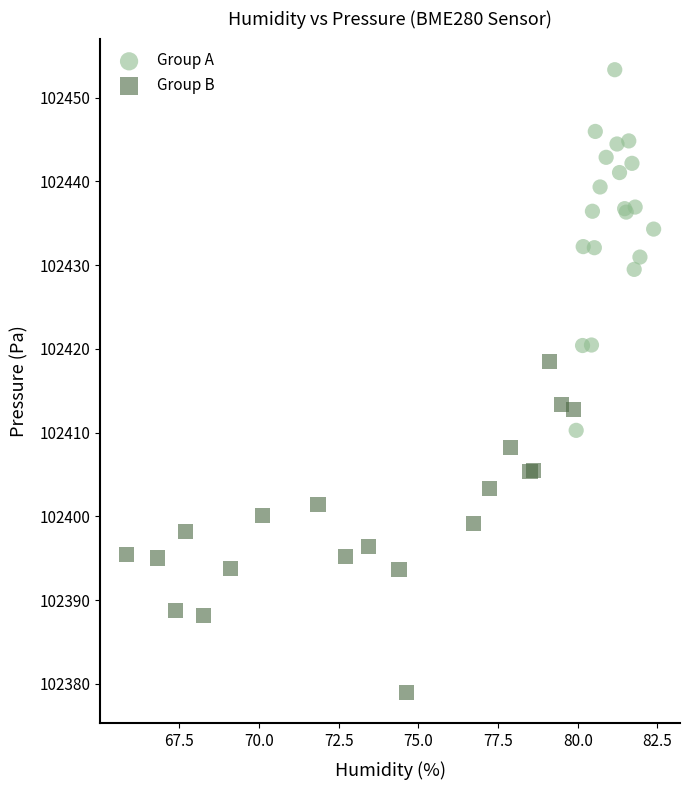

Which series reaches the minimum Y coordinate?

Group B